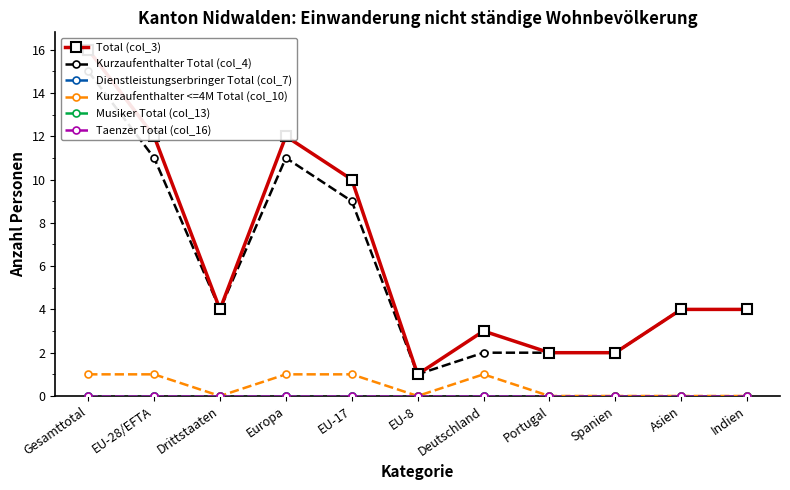

Is this an area chart (filled region under the line)?

No